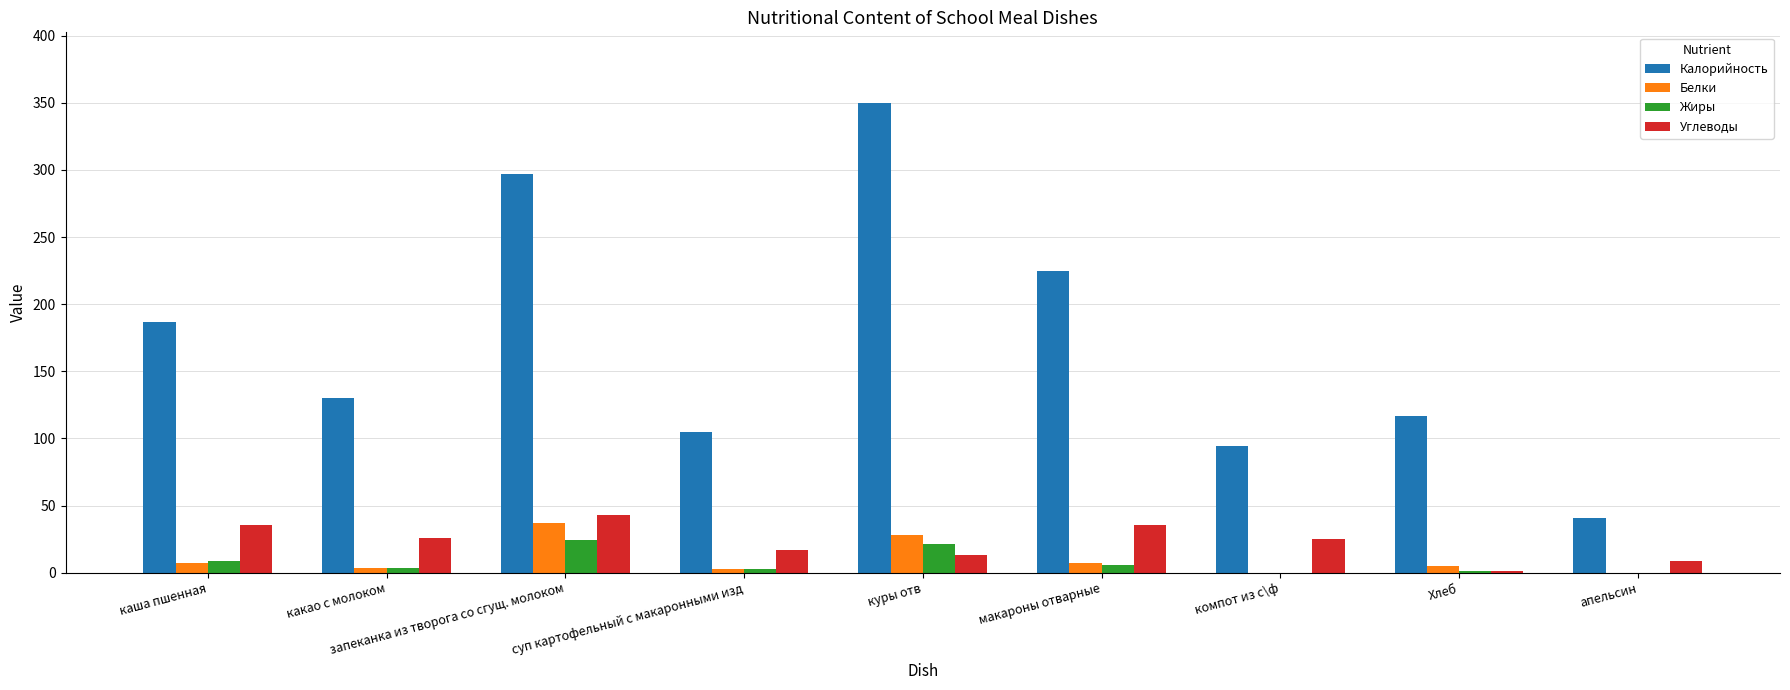

What is the greatest value displayed?

350.0